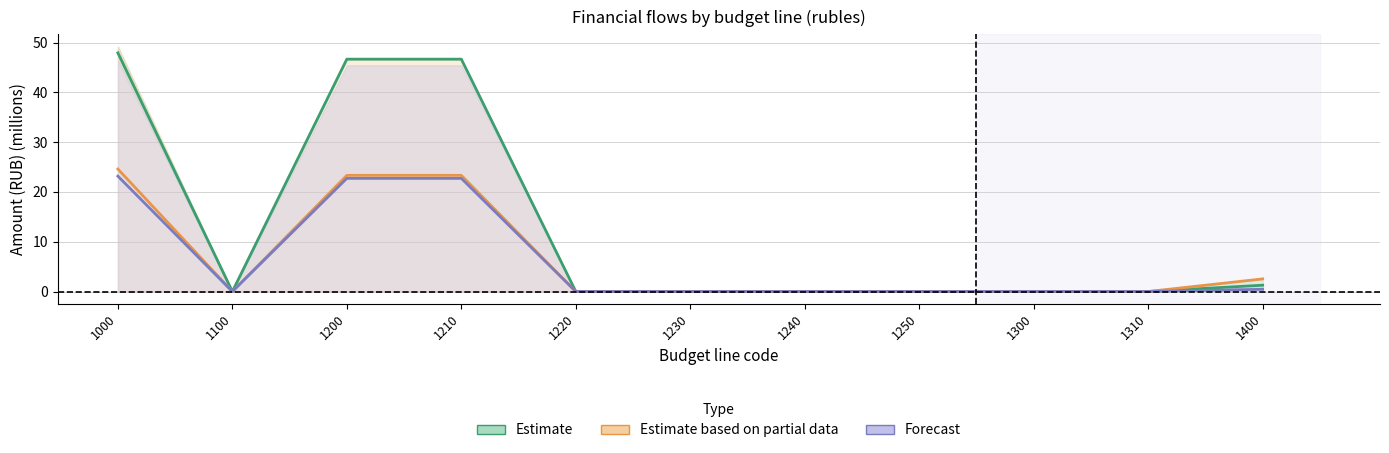

How many values in the col_60 series exceed 0?

4